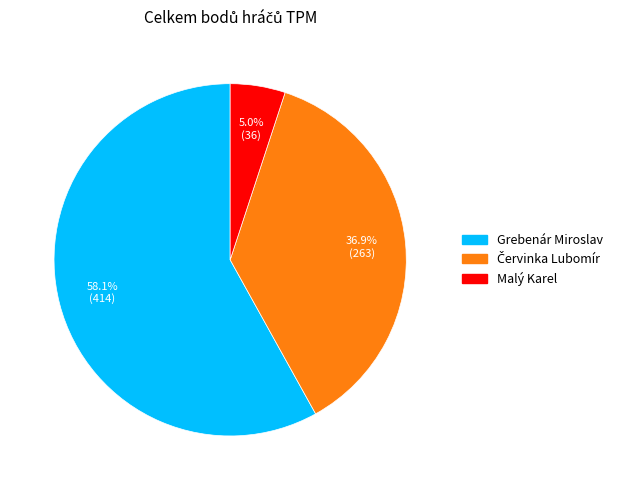

What portion of the pie excludes Malý Karel?

95.0%